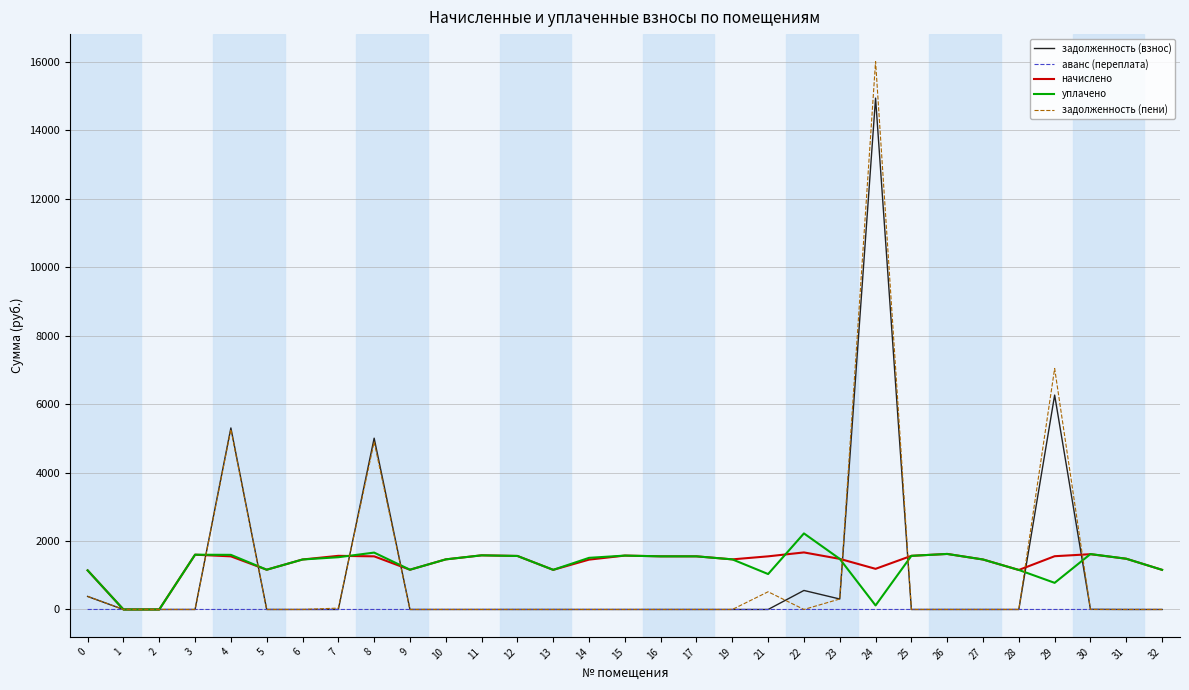

Is it true that начислено equals 1482.2 at 31?

True